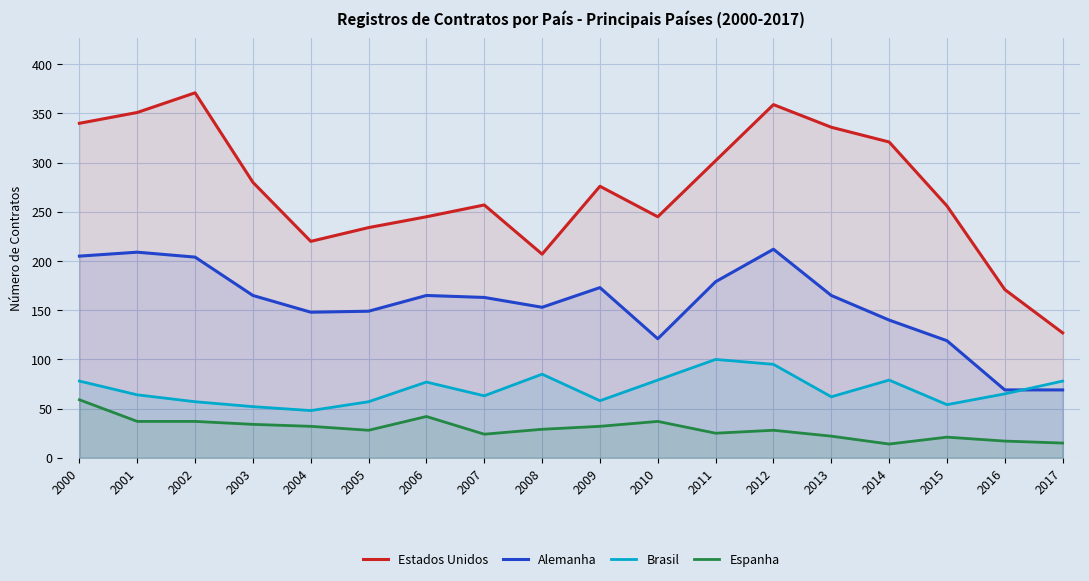

Is it true that Brasil equals 100 at 2011?

True